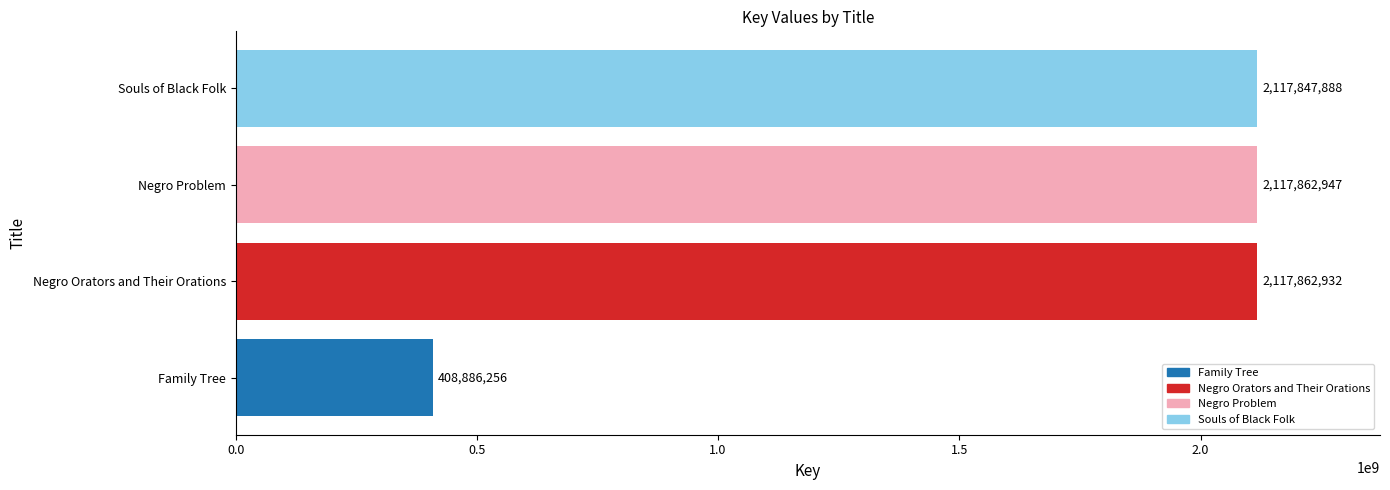

What is the approximate value at Negro Orators and Their Orations, to the nearest 100?

2117862900